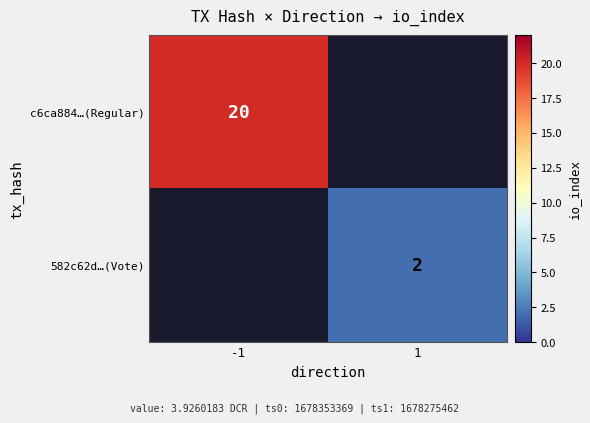

Is it true that c6ca884…(Regular) equals 30 at -1?

False